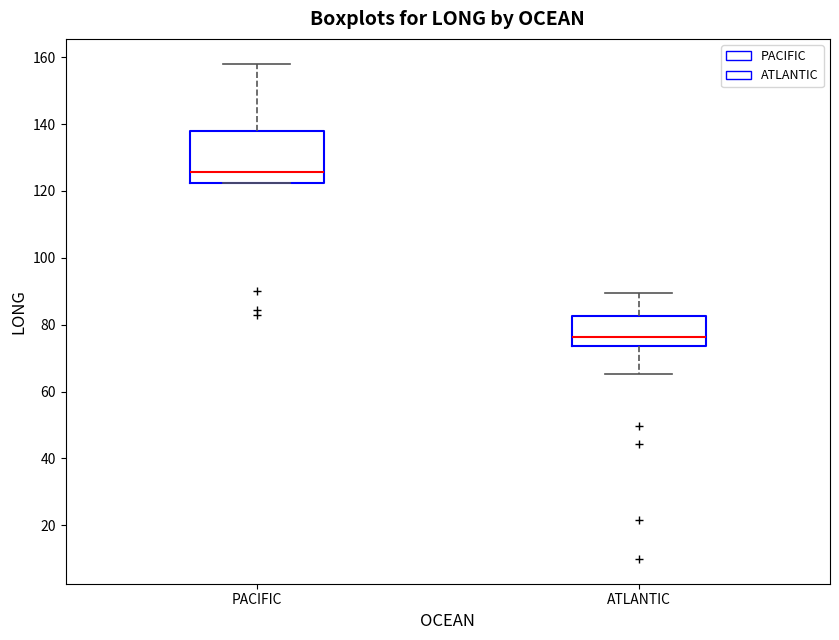

Which box is the tallest, from its lower edge to its upper edge?

PACIFIC